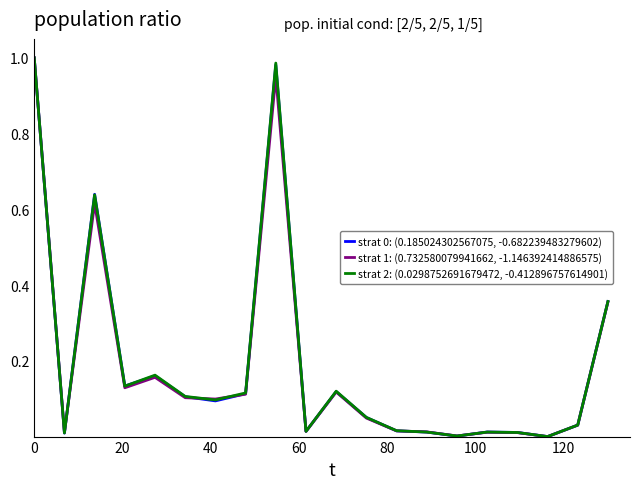

Rank the series by their maximum value, from lowest to highest.

strat 0: (0.185024302567075, -0.682239483279602), strat 1: (0.732580079941662, -1.146392414886575), strat 2: (0.0298752691679472, -0.412896757614901)